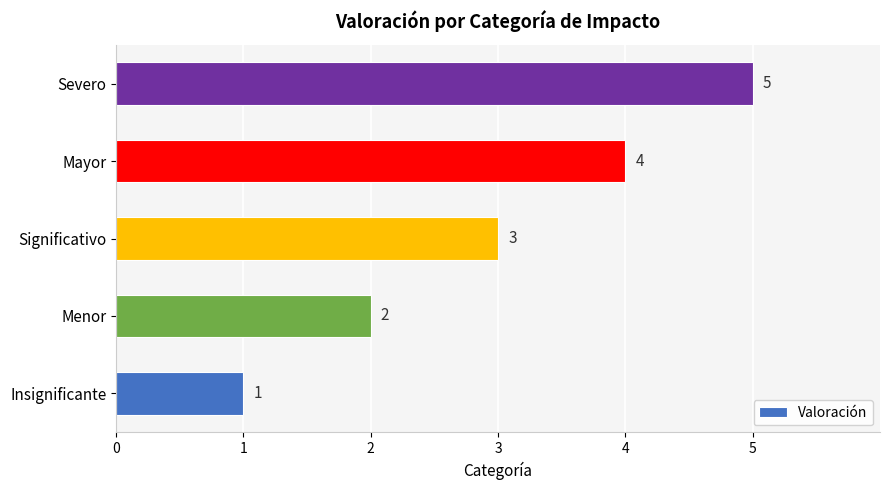

What is the sum of the values at Insignificante and Mayor?

5